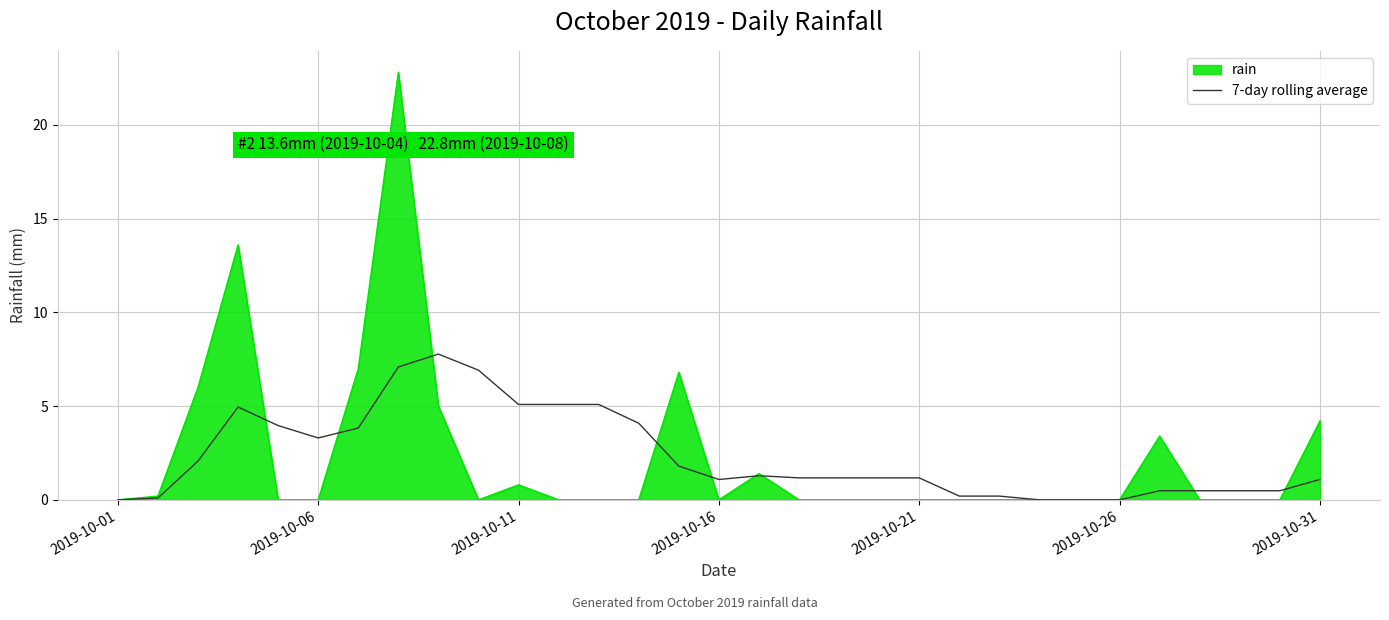

Rank the series by their maximum value, from lowest to highest.

7-day rolling average, rain